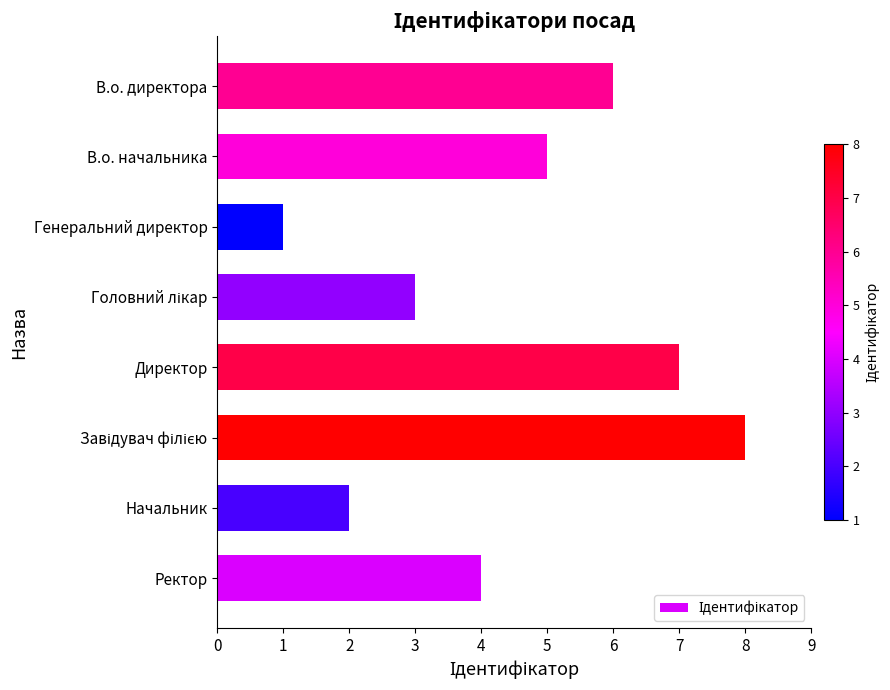

True or false: the data shows 2 at В.о. директора.

False